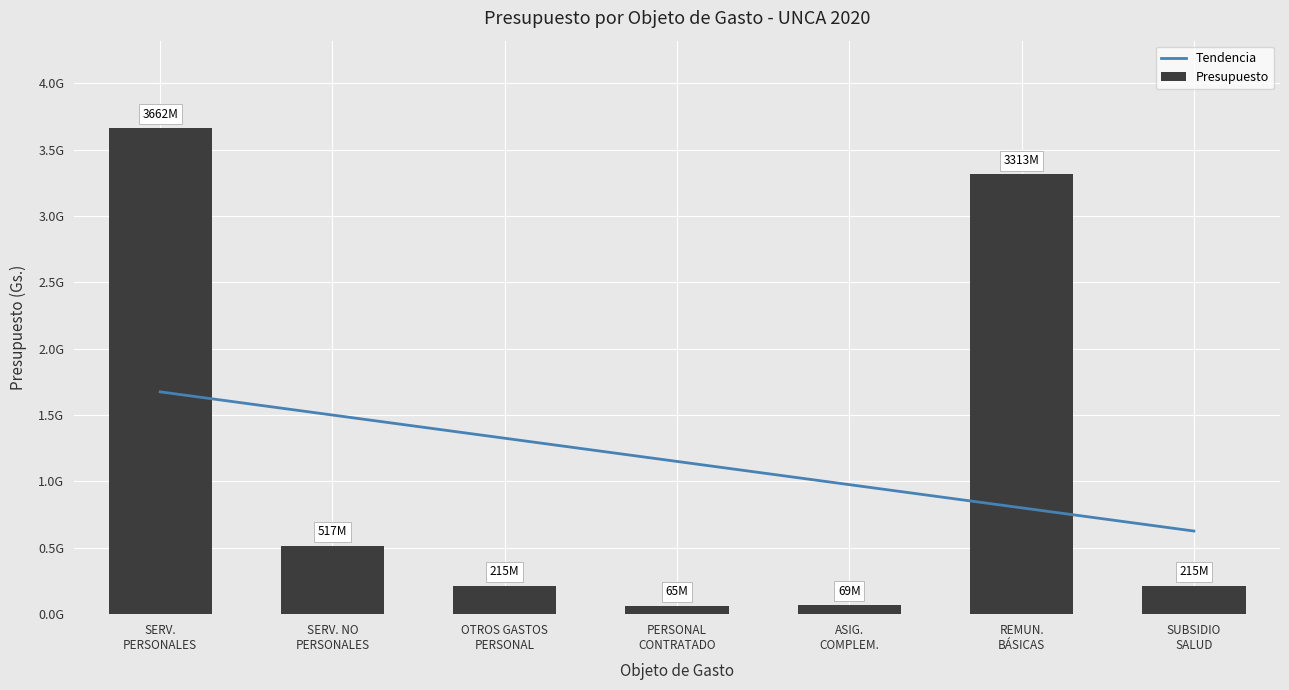

What value does the Tendencia series have at OTROS GASTOS
PERSONAL?

1325475750.5